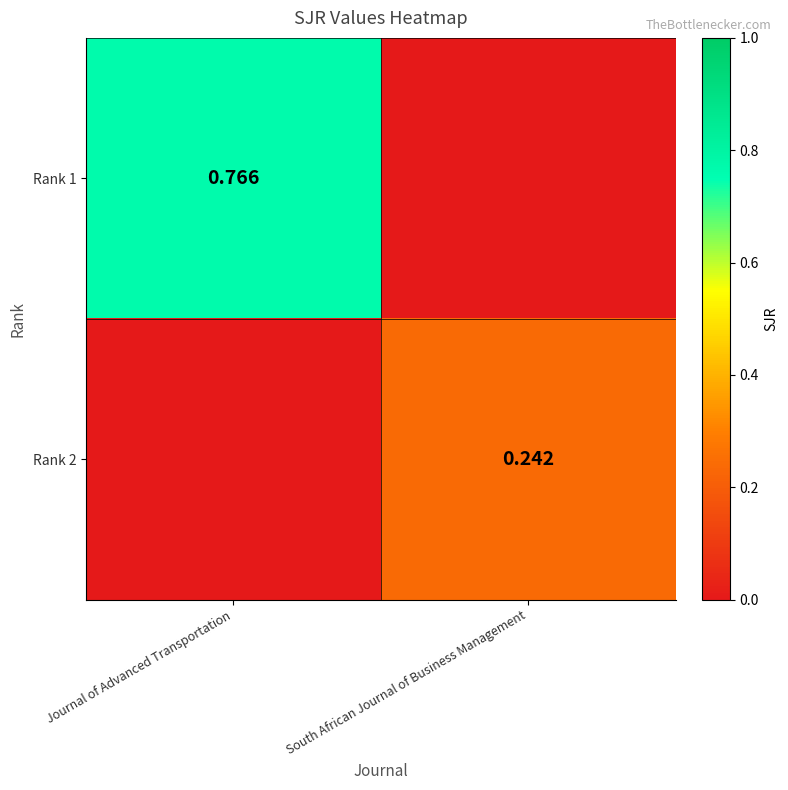

At which label does Rank 2 reach its minimum?

Journal of Advanced Transportation